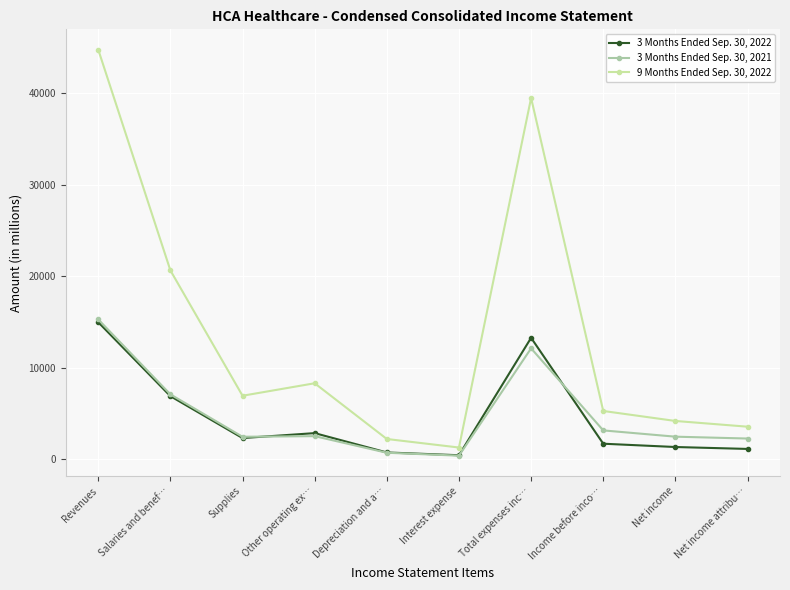

What is the greatest value displayed?

44736